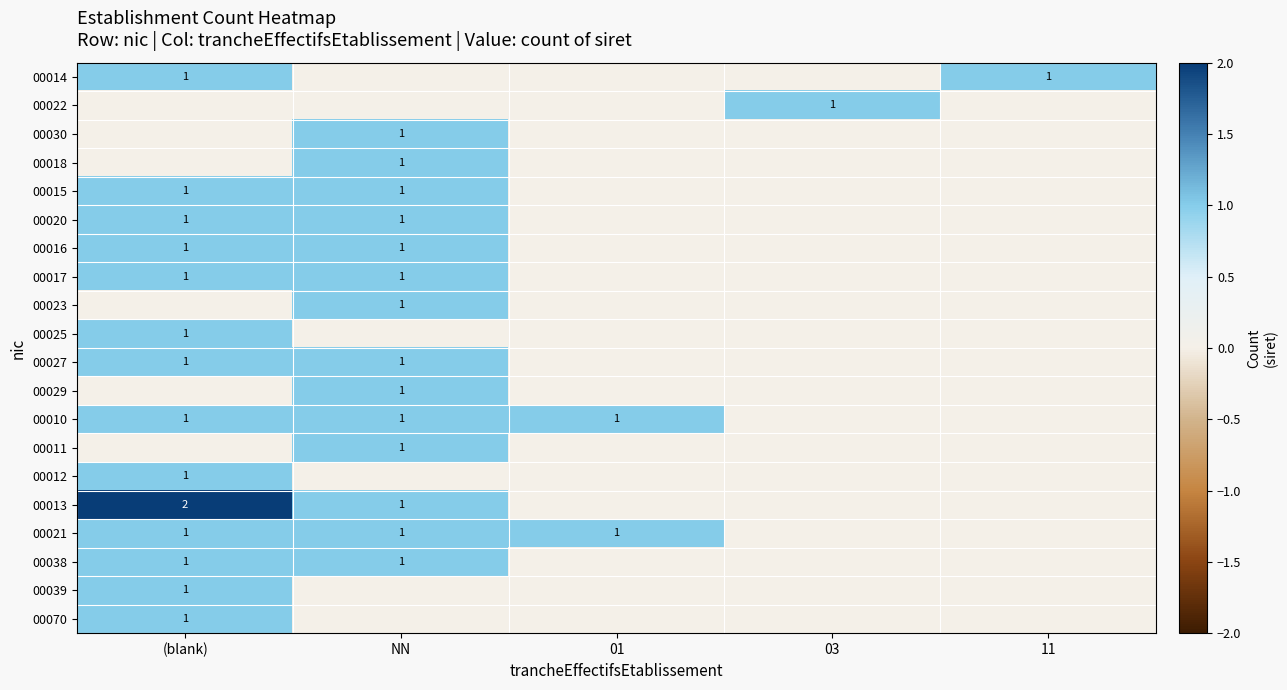

True or false: 00015 has a value of 1 at NN.

True